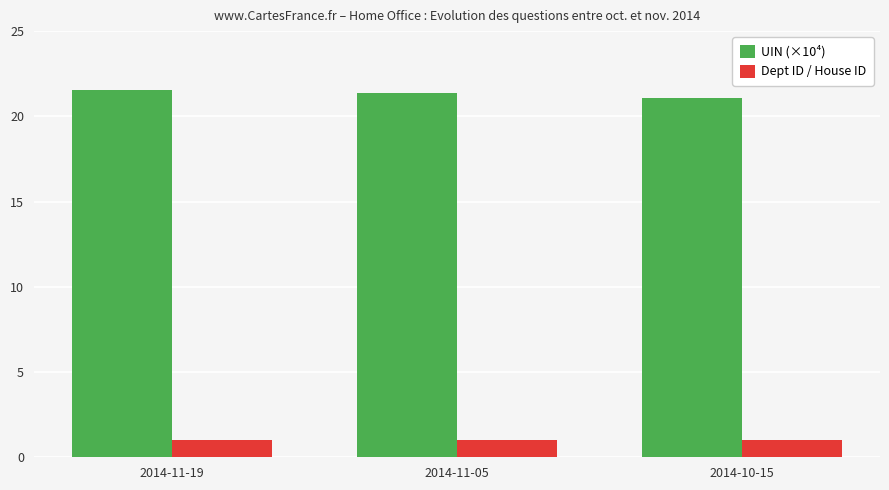

What is the spread (max minus min) of values at 2014-10-15?

20.1